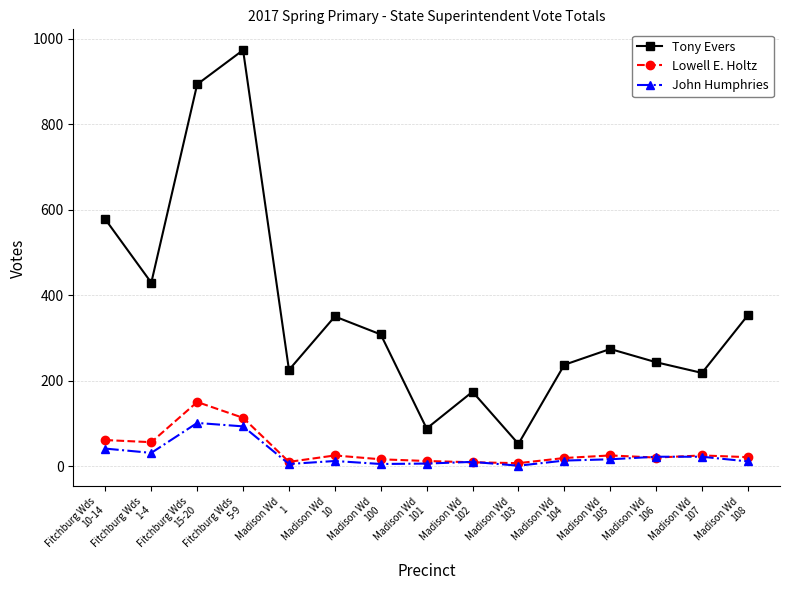

True or false: Tony Evers has more than 0 interior local peaks.

True